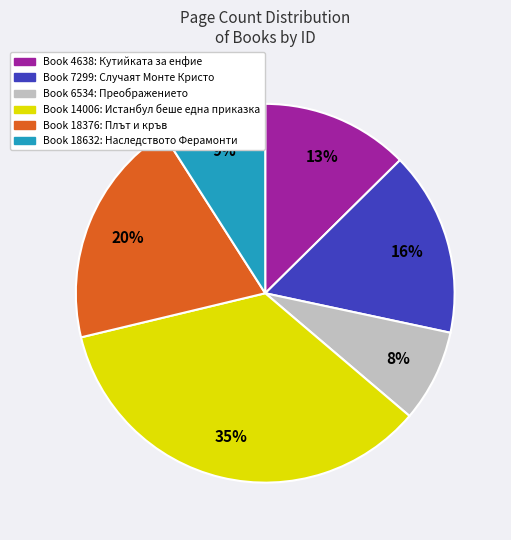

To the nearest percent, what is the difference between the largest and smallest slice percentages?

27%